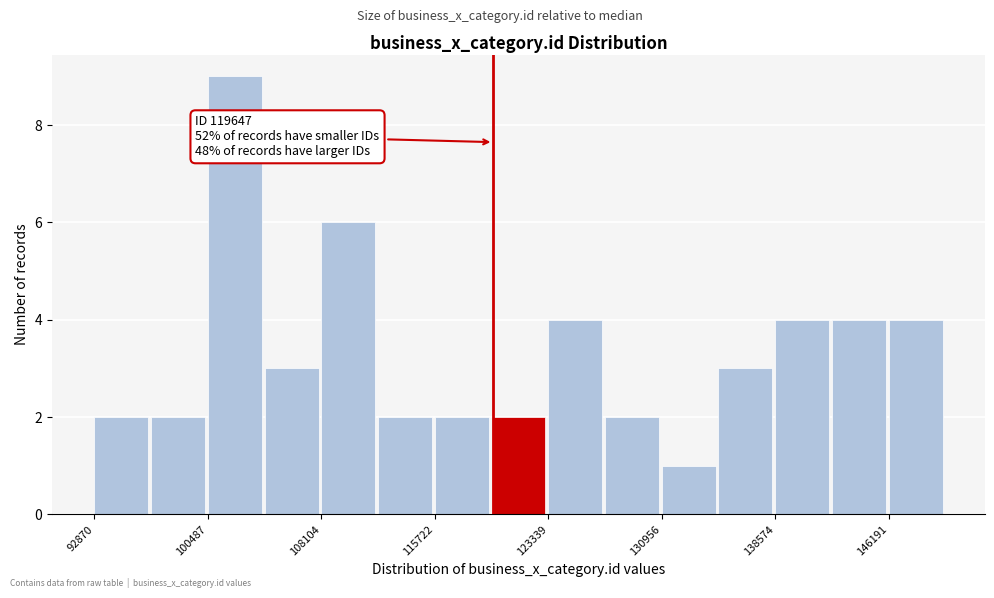

Read against the x-axis, roughly where is the centre of the tallest bar?

102000